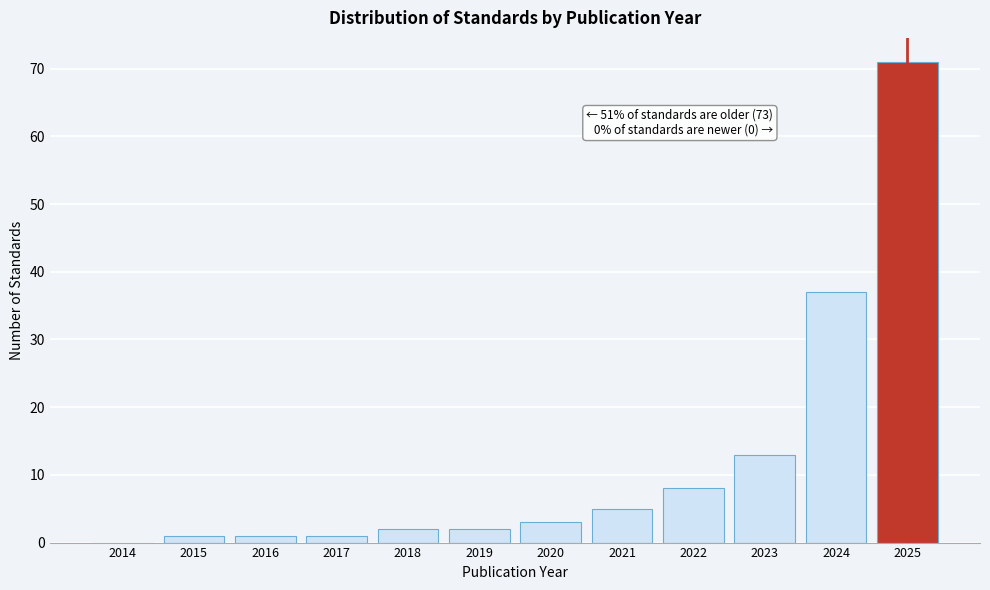

Reading left to right, transcribe all the data shown in this chart.

2014=0	2015=1	2016=1	2017=1	2018=2	2019=2	2020=3	2021=5	2022=8	2023=13	2024=37	2025=71